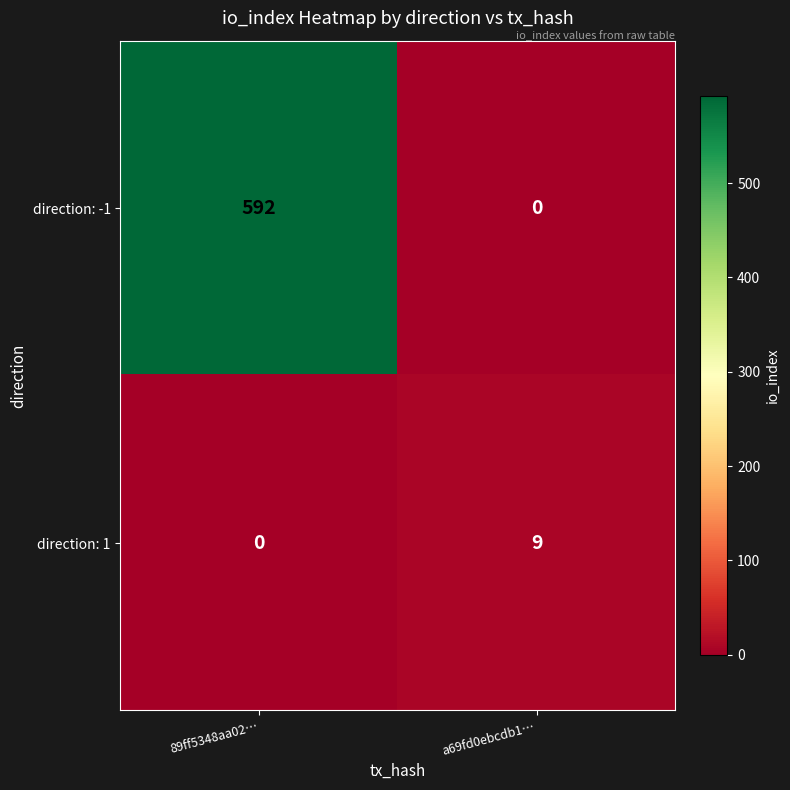

The direction: -1 series shows 592 at 89ff5348aa02…. True or false?

True